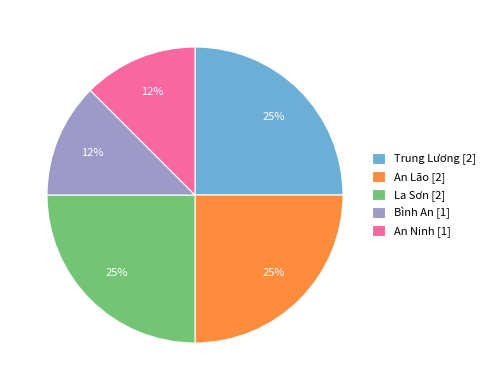

To the nearest percent, what is the average slice percentage?

20%